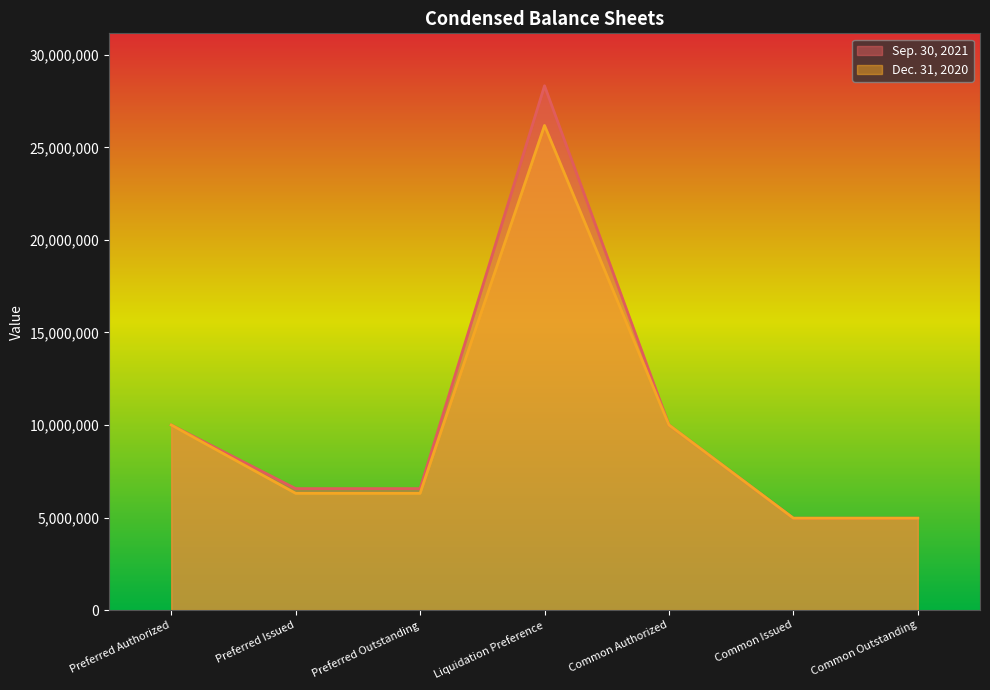

Reading left to right, transcribe all the data shown in this chart.

Sep. 30, 2021: 10000000	6564923	6564923	28327643	10000000	4964529	4964529
Dec. 31, 2020: 10000000	6309508	6309508	26184458	10000000	4964529	4964529